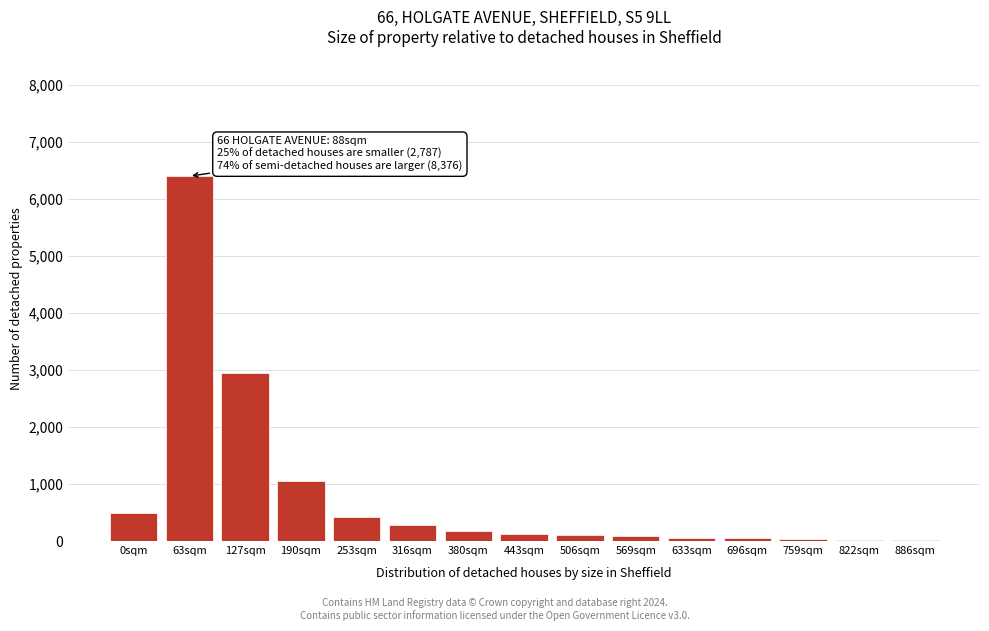

What is the greatest value displayed?

6400